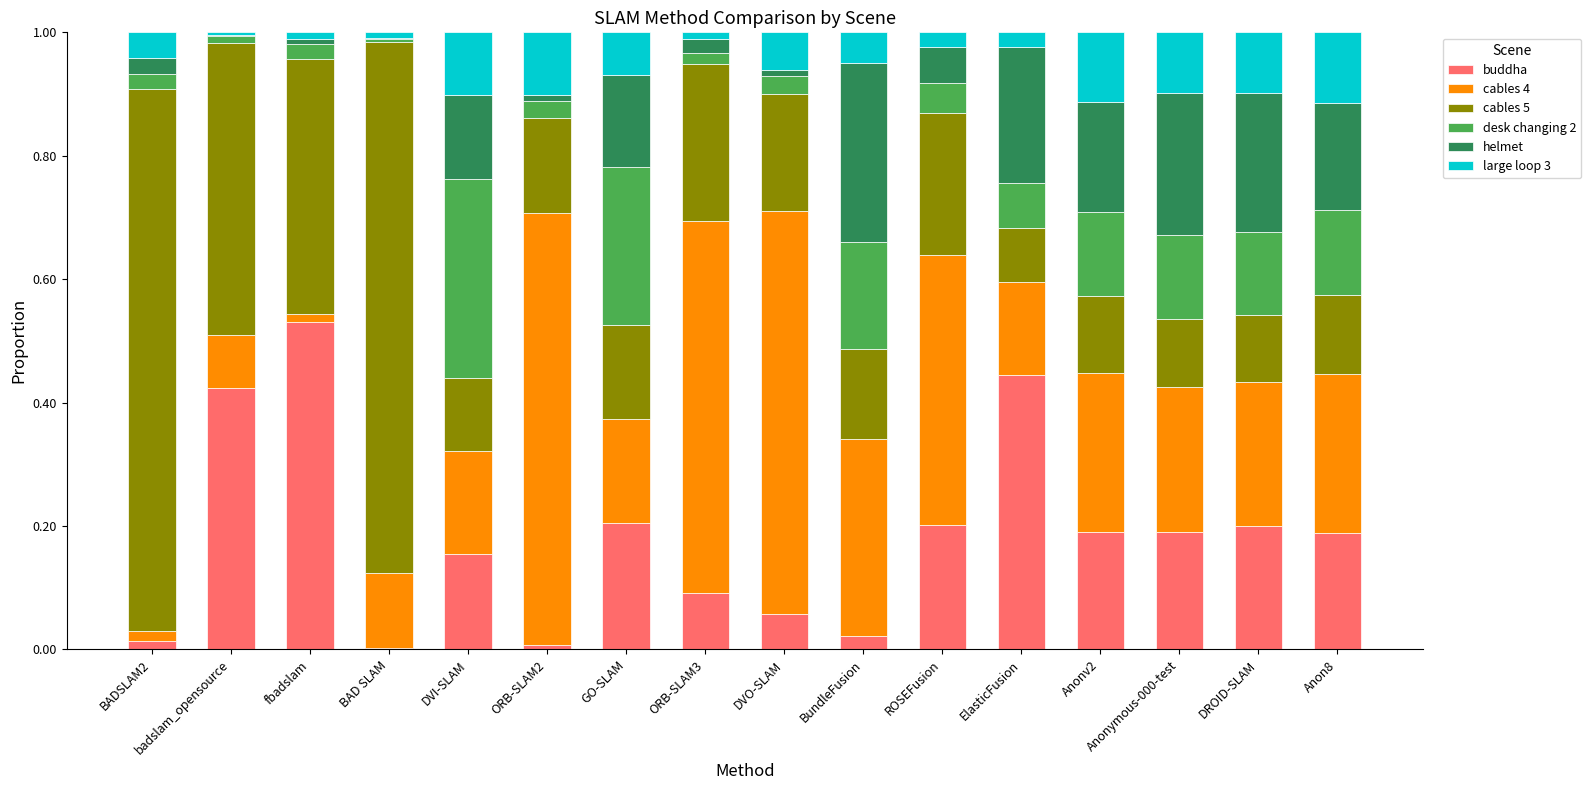

The buddha series shows 0.2 at DROID-SLAM. True or false?

True